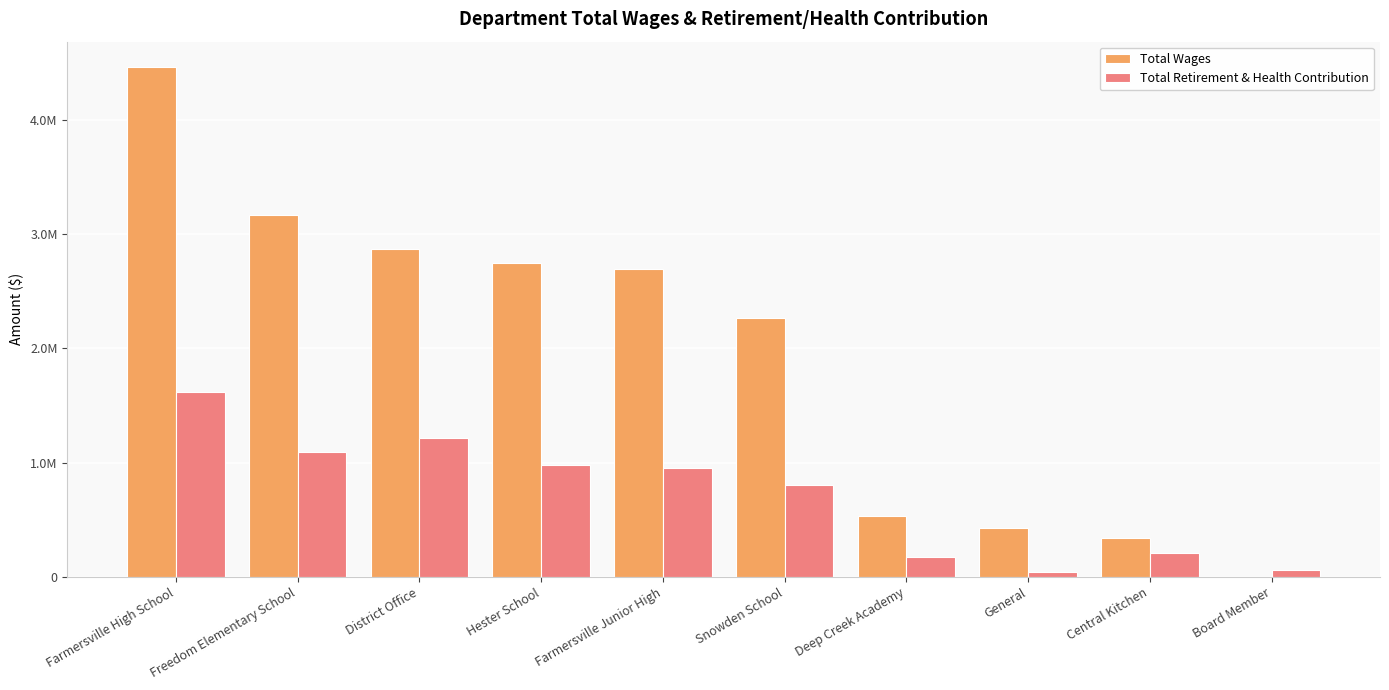

What is the average value of the Total Retirement & Health Contribution series?

714848